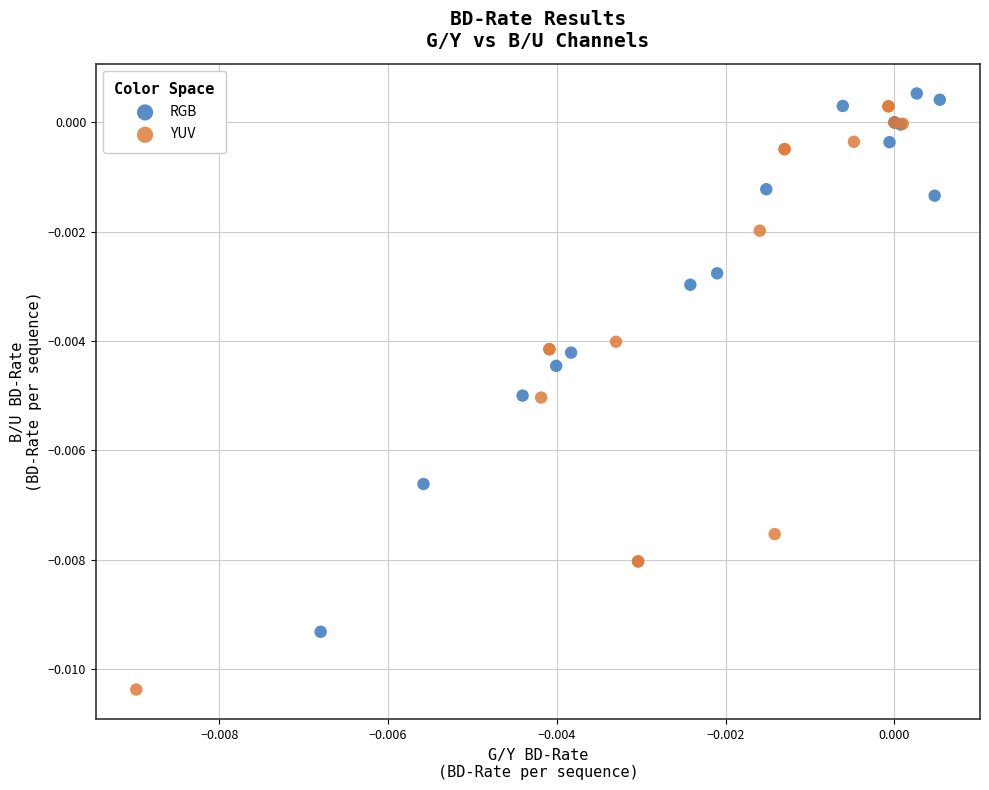

Which series contains the highest Y value?

RGB